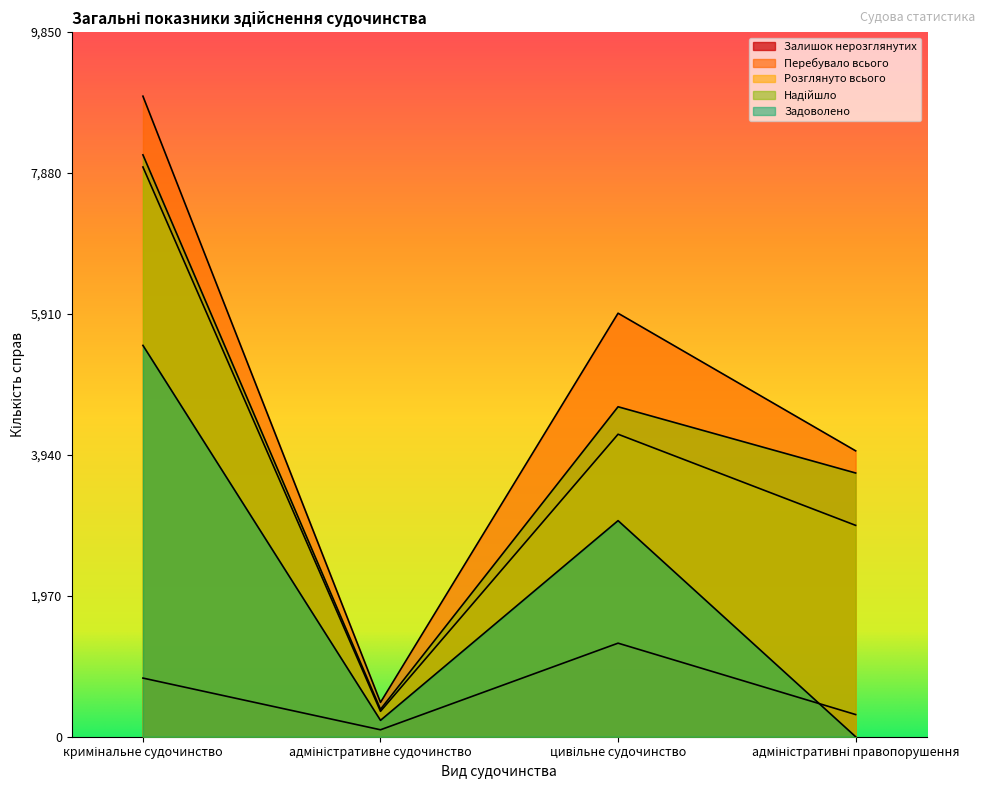

What is the difference between the highest and lowest values at цивільне судочинство?

4613